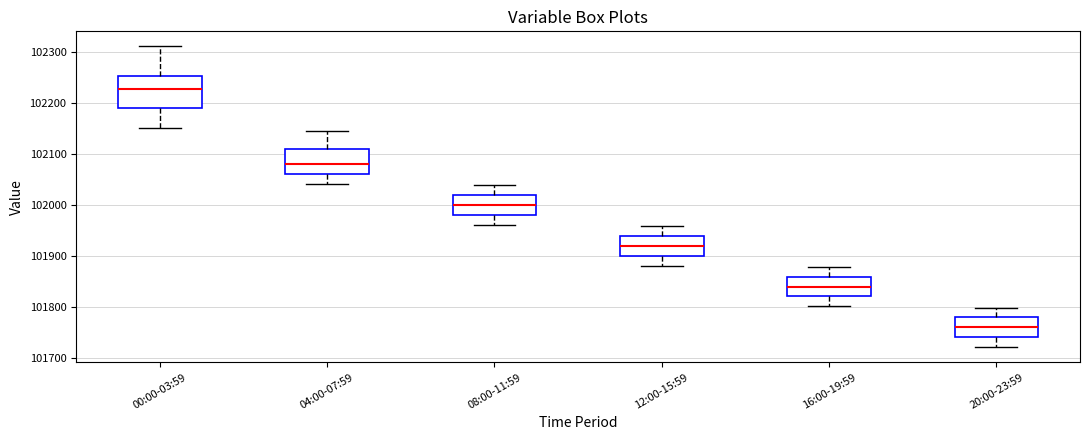

Which box's median line is the highest?

00:00-03:59